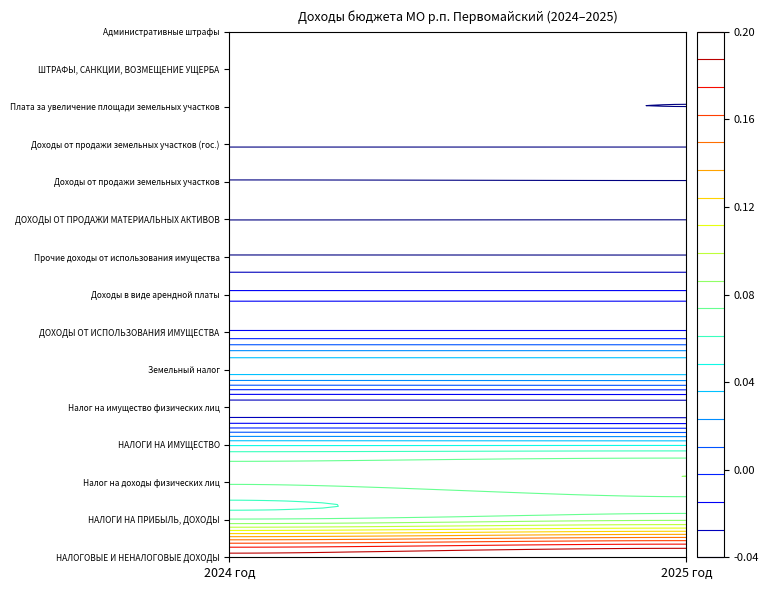

Which series has the largest total across all categories?

НАЛОГОВЫЕ И НЕНАЛОГОВЫЕ ДОХОДЫ